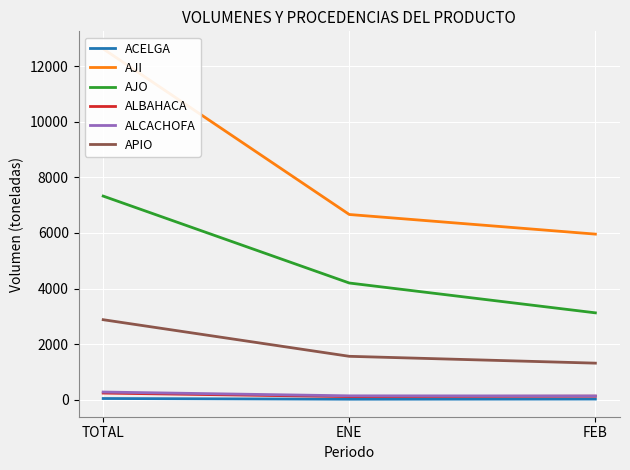

What is the value of the AJO point at the 2nd from the left?

4200